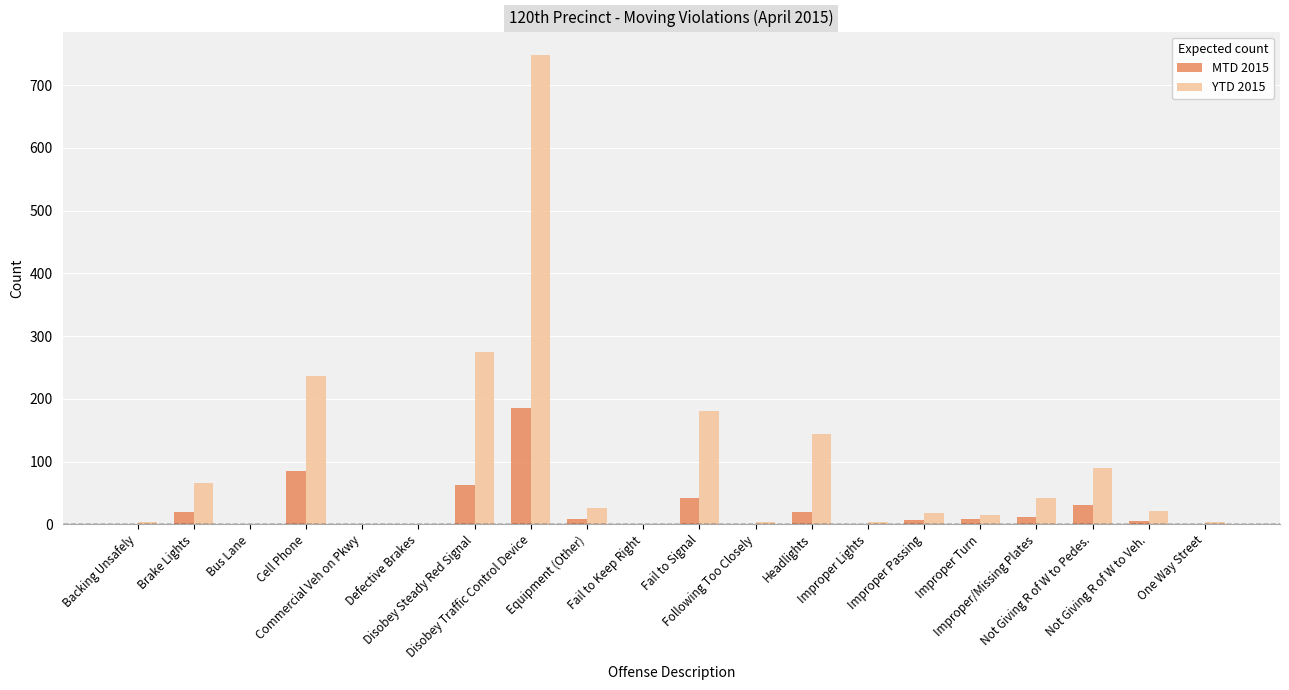

What is the sum of the MTD 2015 values at Commercial Veh on Pkwy and One Way Street?

1